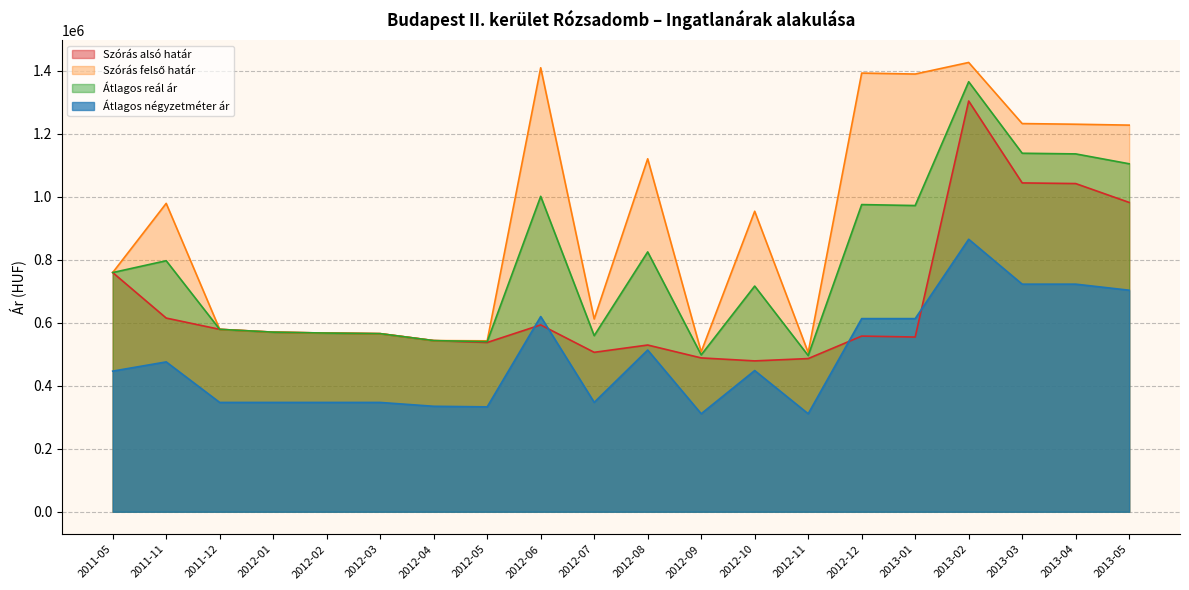

What is the sum of all Szórás alsó határ values?

13300021